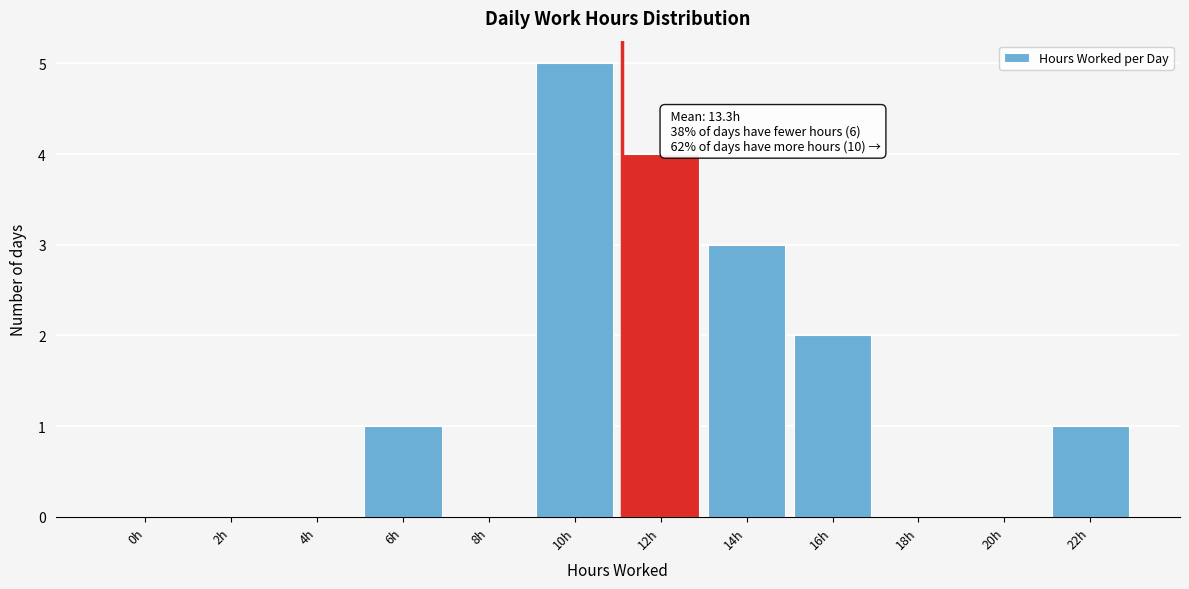

Reading left to right, what are all the values shown in this chart?

0h=0	2h=0	4h=0	6h=1	8h=0	10h=5	12h=4	14h=3	16h=2	18h=0	20h=0	22h=1